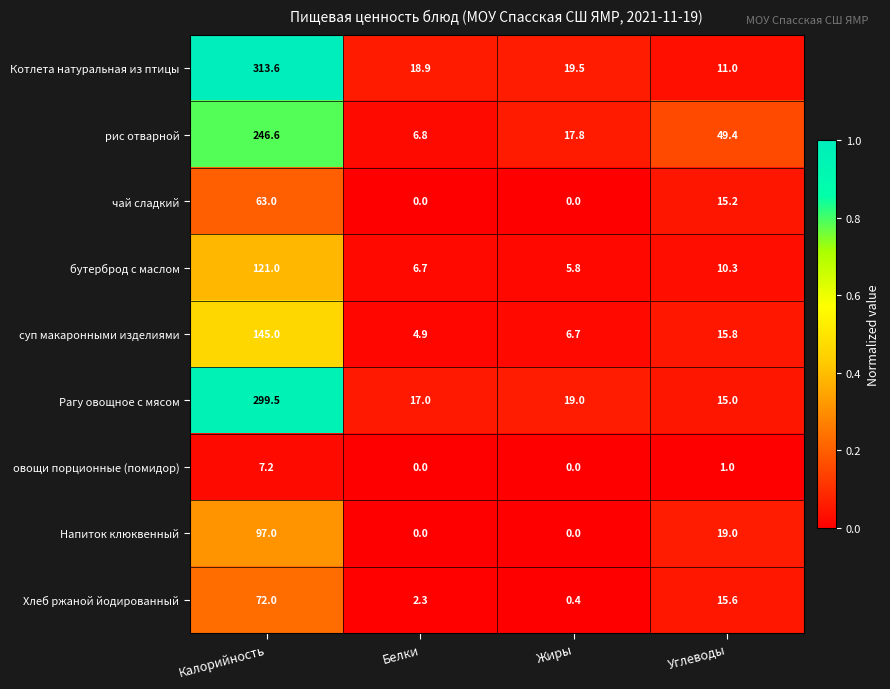

What is the difference between the highest and lowest values at Калорийность?

306.4